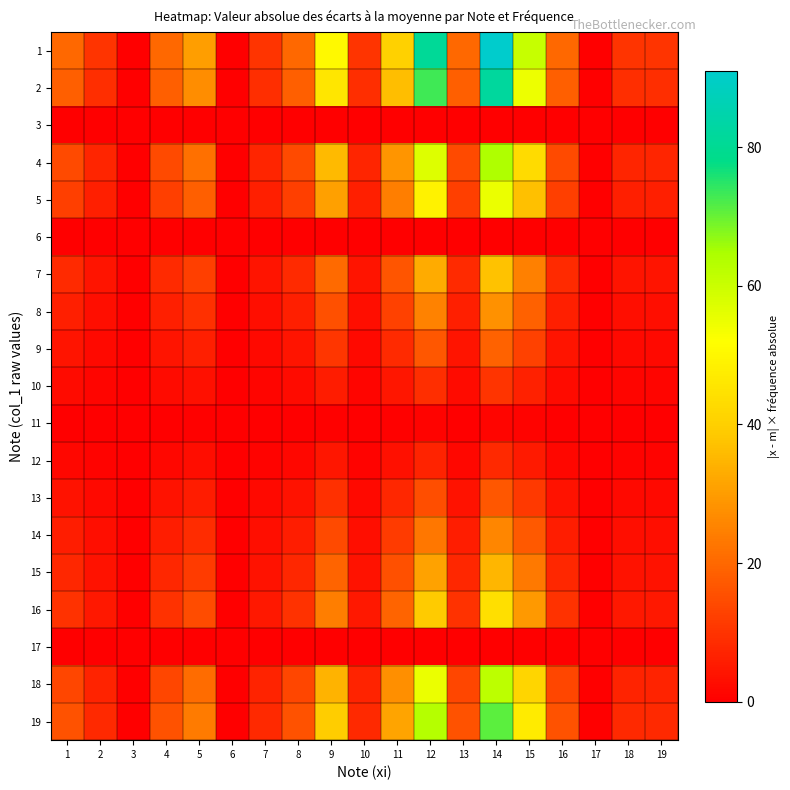

At how many categories does at least one series exceed 81?

1